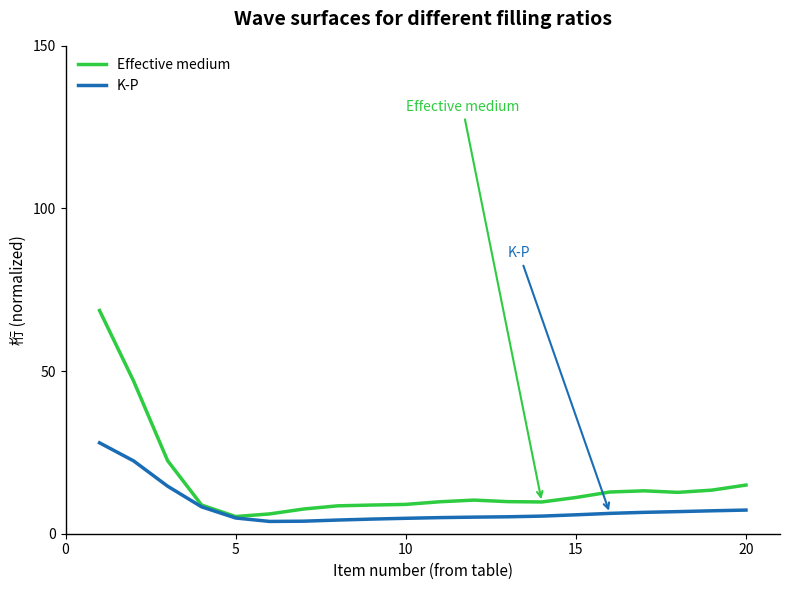

Which series has the largest total across all categories?

Effective medium